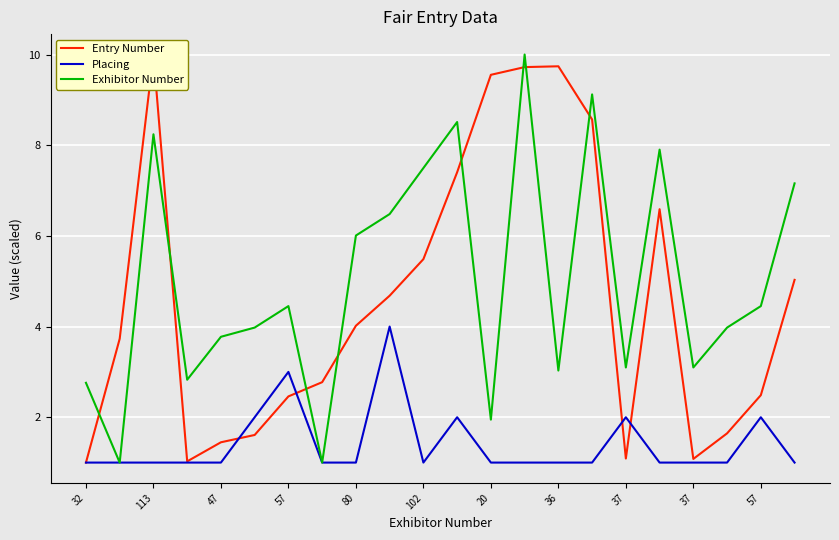

True or false: Entry Number has more than 1 interior local peaks.

True